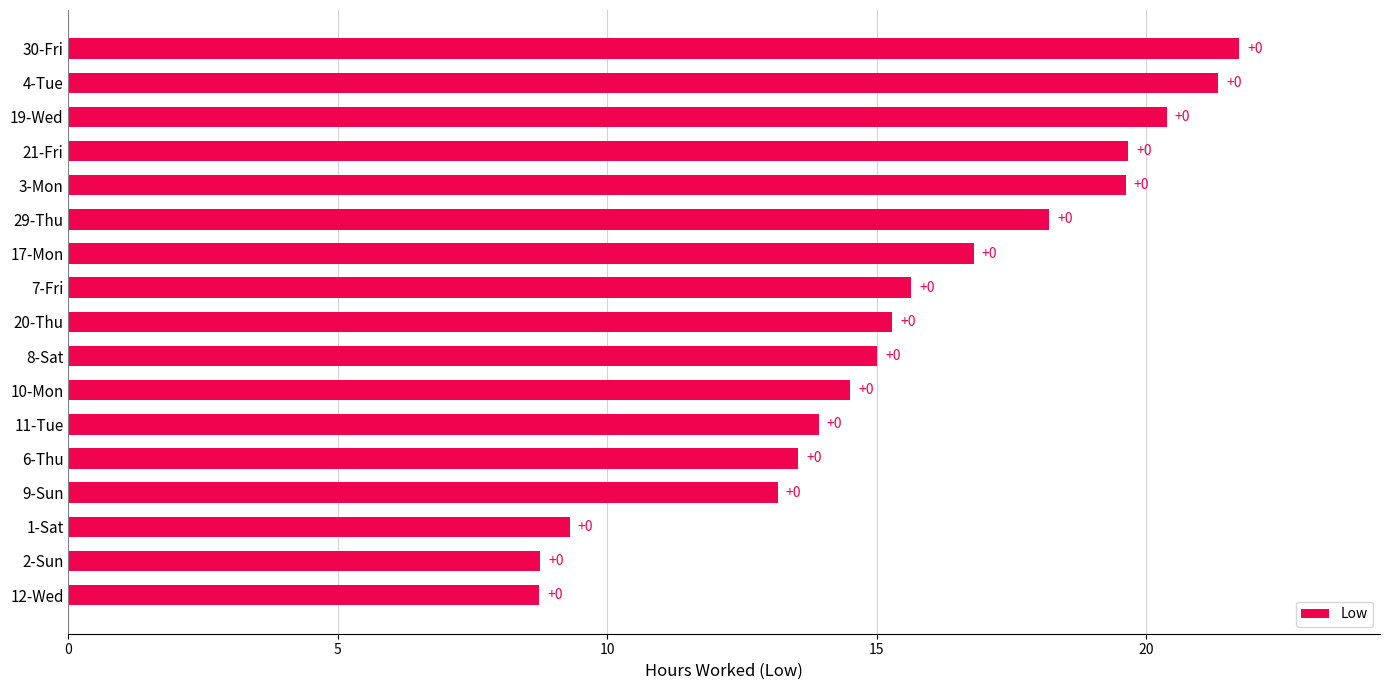

How many bars are there in total?

17